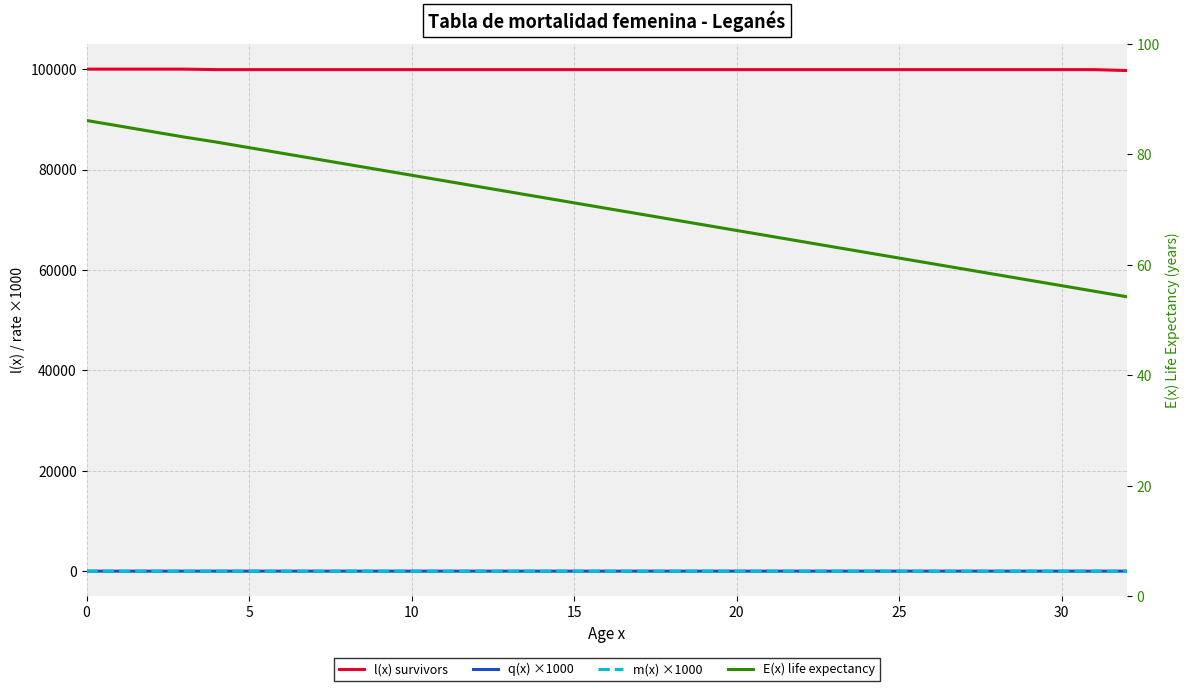

True or false: m(x) ×1000 and E(x) life expectancy cross at least once.

False